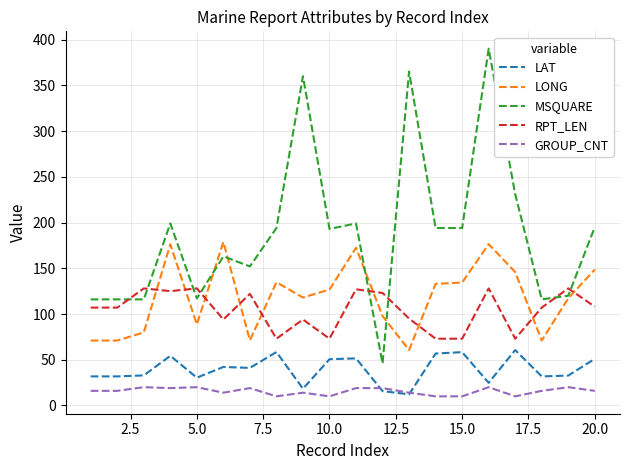

Which series has the widest spread of values?

MSQUARE